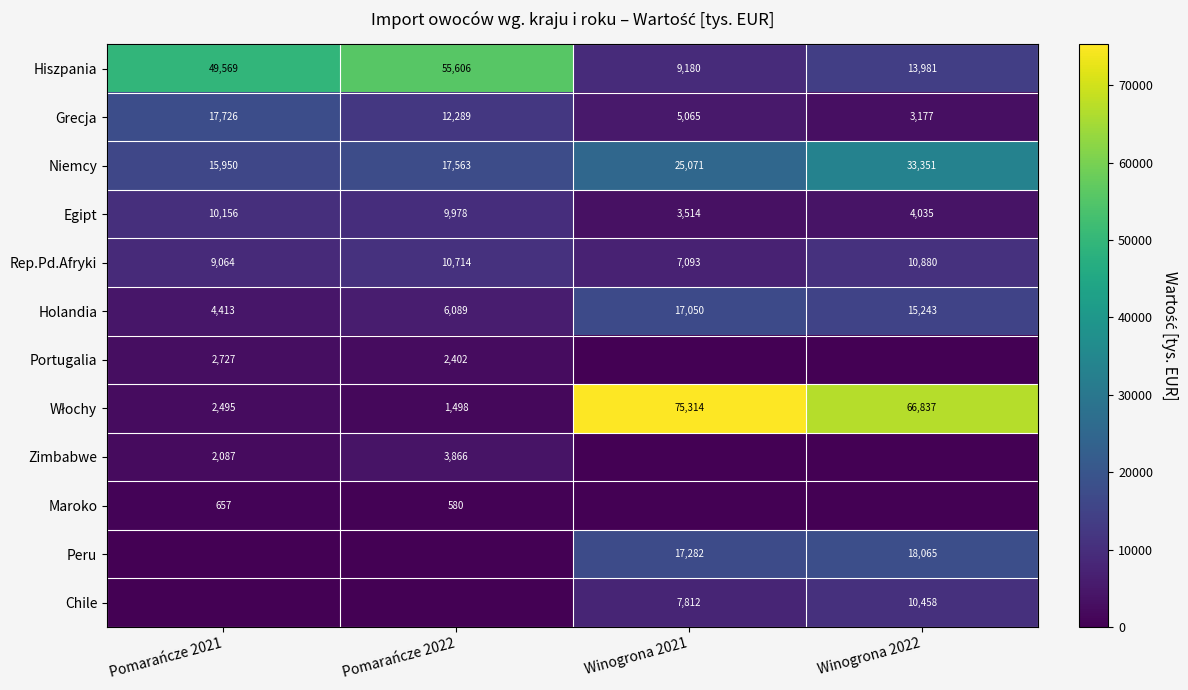

At how many categories does at least one series exceed 31940?

4